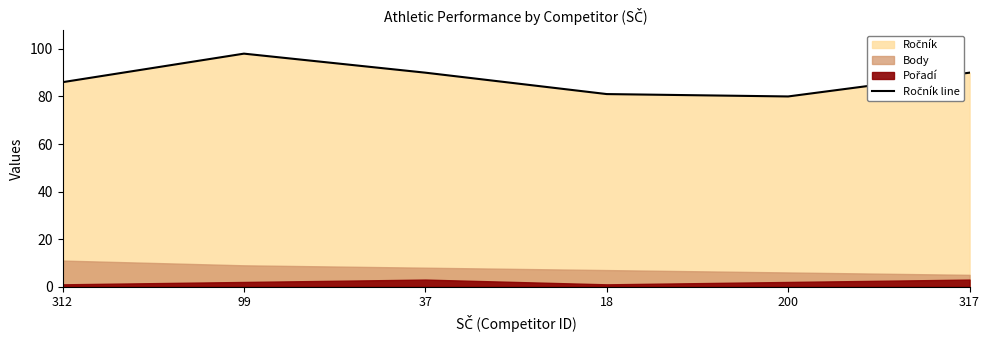

What is the value of the 1st point from the left?

86